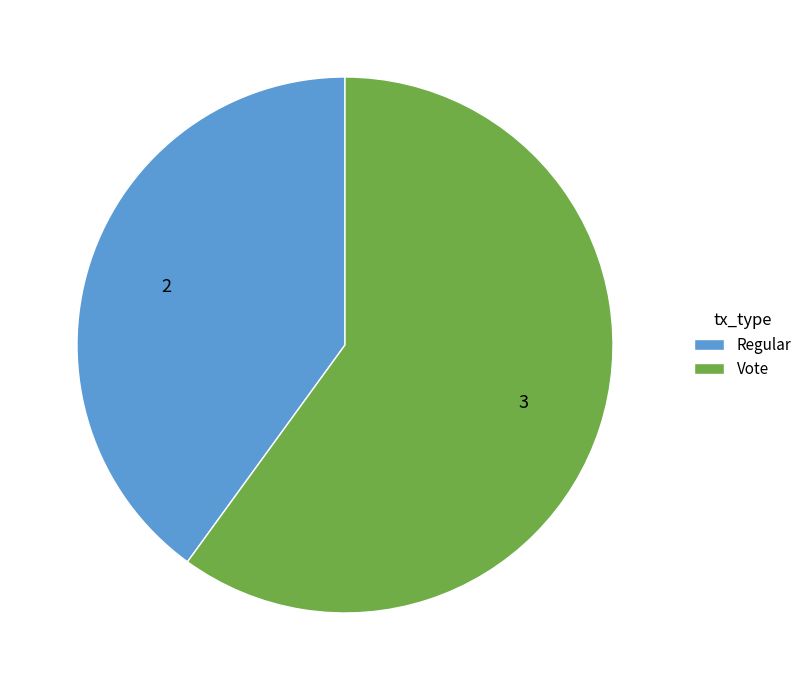

Which category has the smallest portion of the pie?

Regular